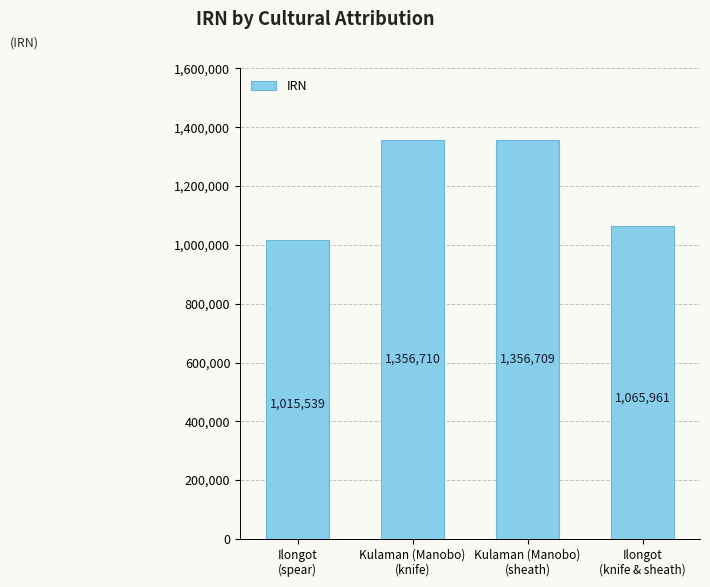

The chart shows a value of 605925 at Kulaman (Manobo)
(sheath). True or false?

False